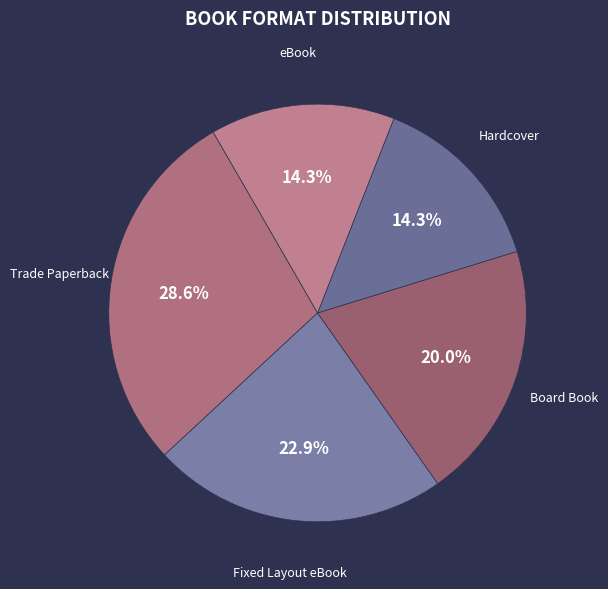

How many segments does this pie chart have?

5